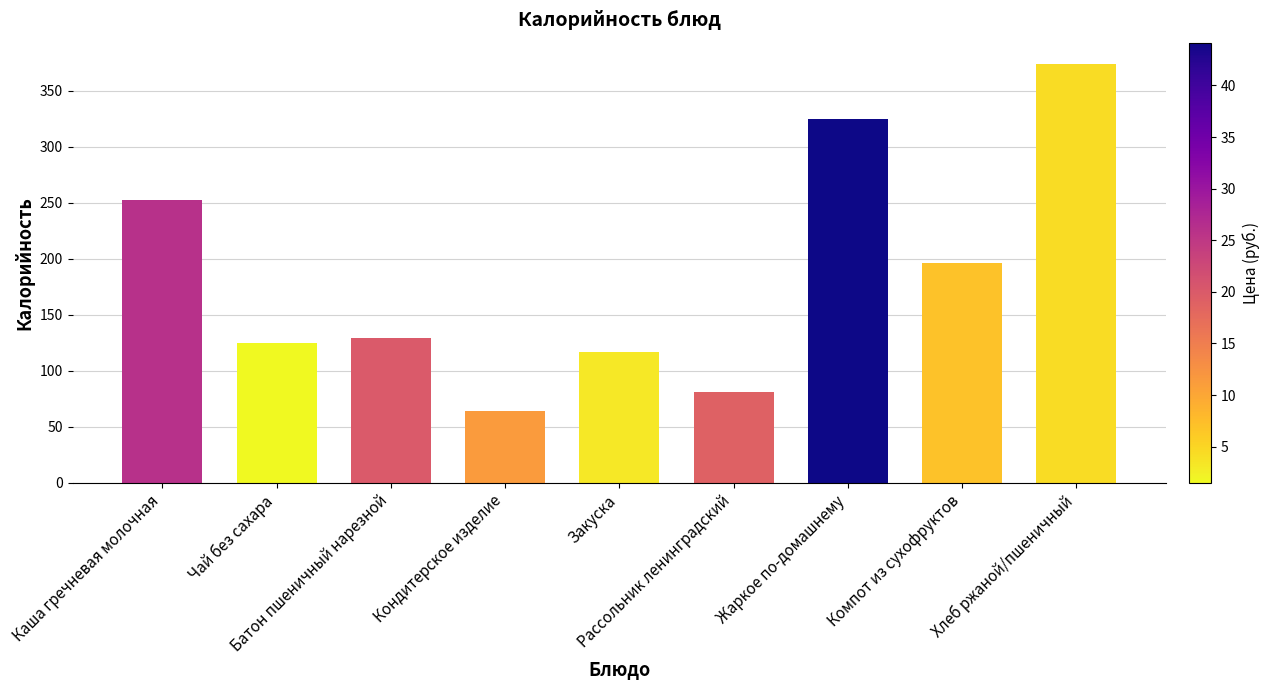

List the labels in order of value, smallest first.

Кондитерское изделие, Рассольник ленинградский, Закуска, Чай без сахара, Батон пшеничный нарезной, Компот из сухофруктов, Каша гречневая молочная, Жаркое по-домашнему, Хлеб ржаной/пшеничный